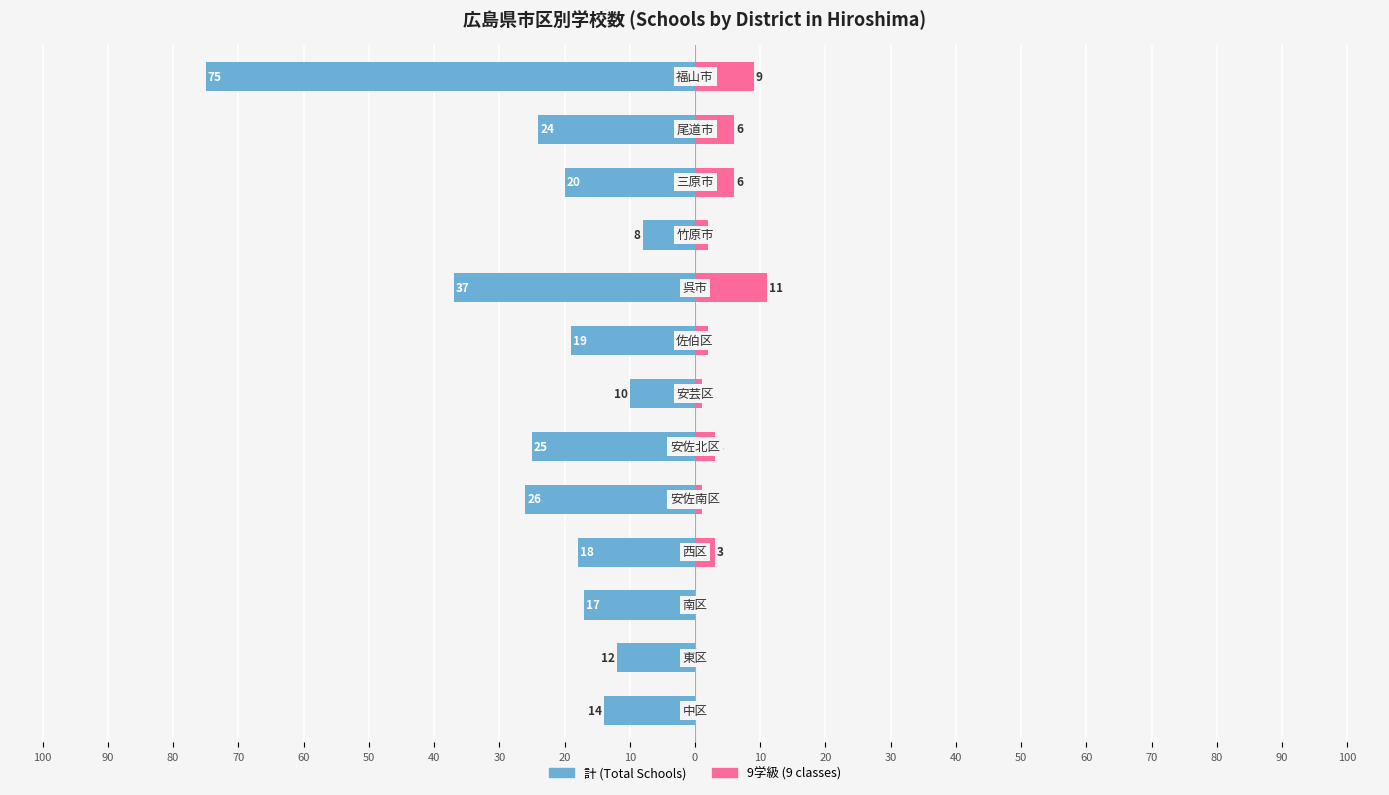

True or false: 9学級 (9 classes) has a value of 8 at 10.

False